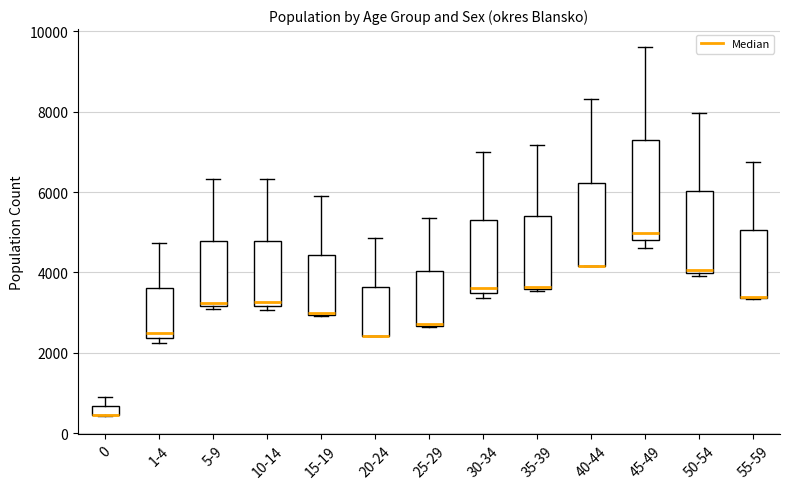

Where is the upper edge of the box for 20-24 on the y-axis? The values are not printed on the chart, so give them approximately, as read against the axis.

3600